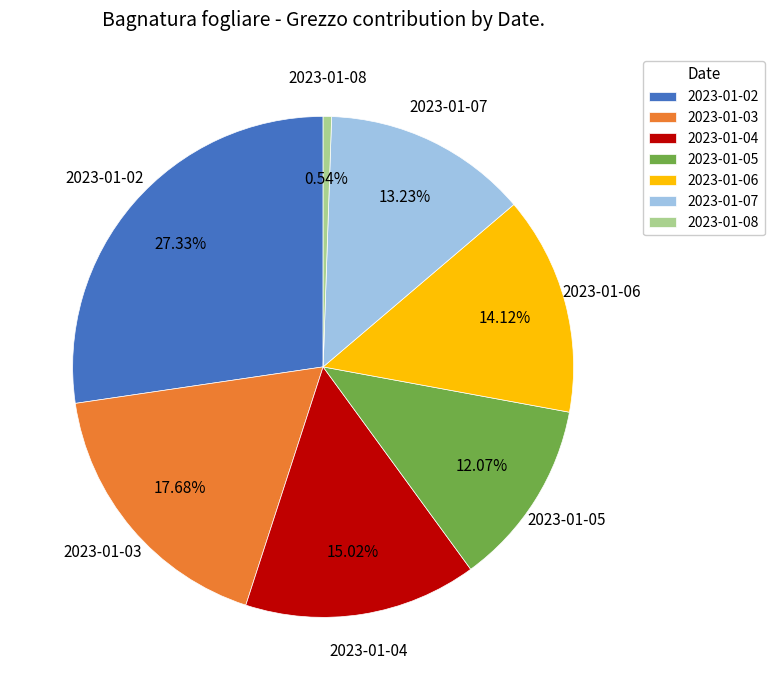

Count the number of slices in the pie.

7